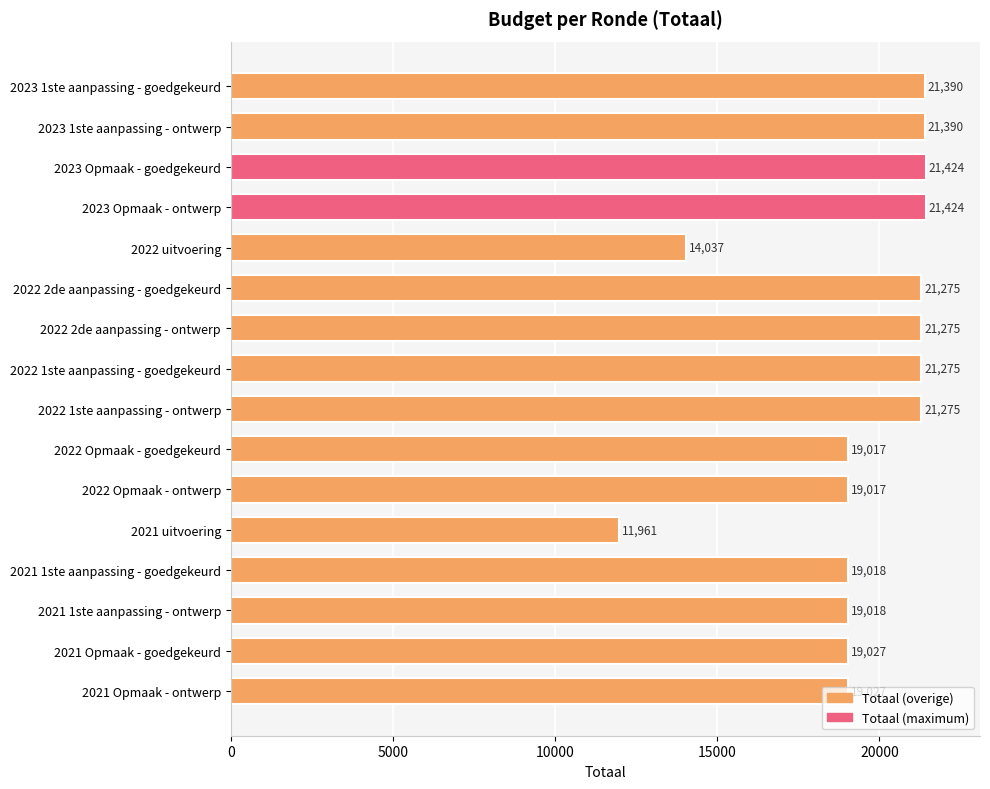

At which category does the chart reach its minimum across all series?

2021 uitvoering